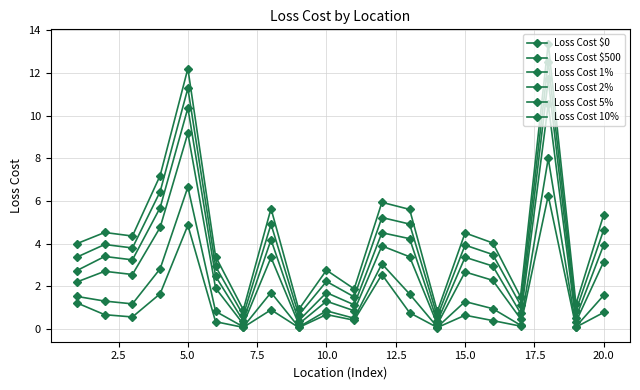

List the series in order of their peak value, highest first.

Loss Cost $0, Loss Cost $500, Loss Cost 1%, Loss Cost 2%, Loss Cost 5%, Loss Cost 10%